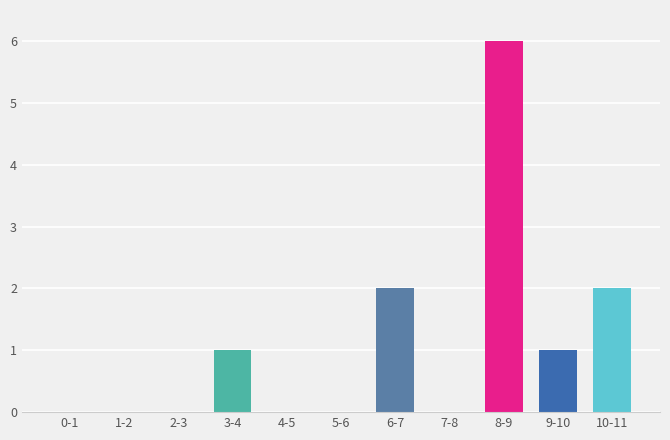

Reading left to right, what are all the values shown in this chart?

0-1=0	1-2=0	2-3=0	3-4=1	4-5=0	5-6=0	6-7=2	7-8=0	8-9=6	9-10=1	10-11=2